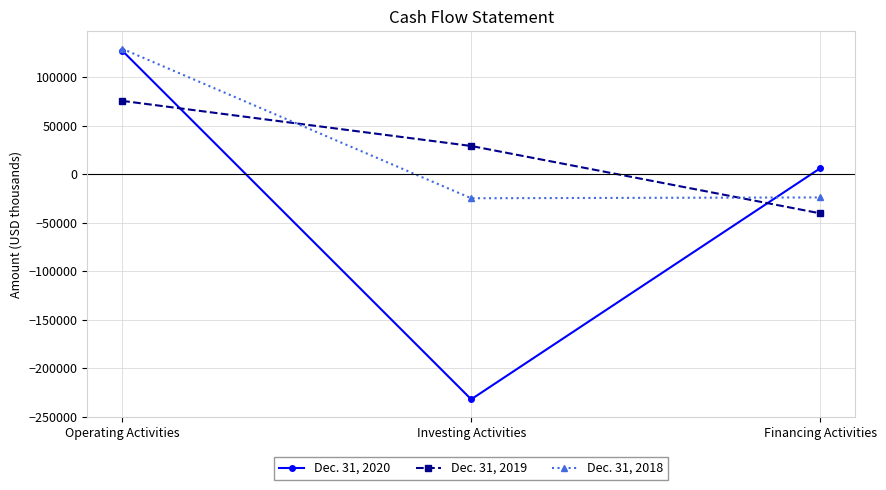

Between Operating Activities and Investing Activities, which series saw the biggest shift?

Dec. 31, 2020